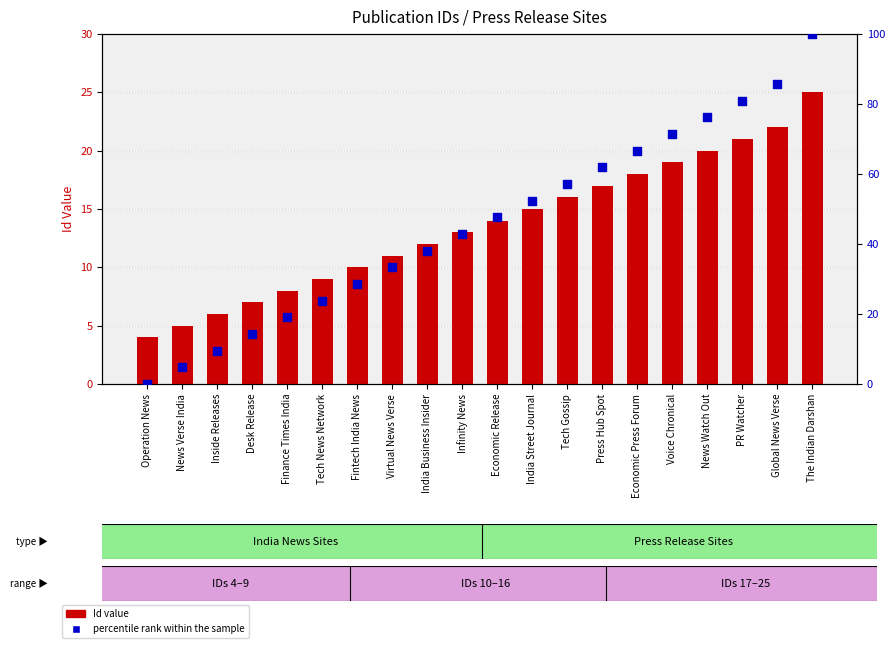

At which category is the sum across all series the highest?

The Indian Darshan